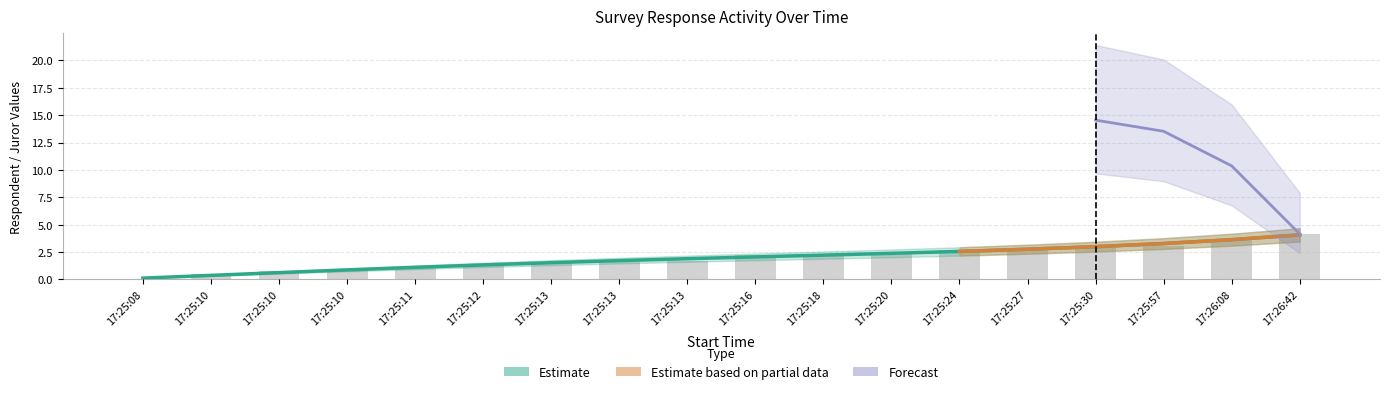

Between 17:25:24 and 17:25:11, which is larger?

17:25:24